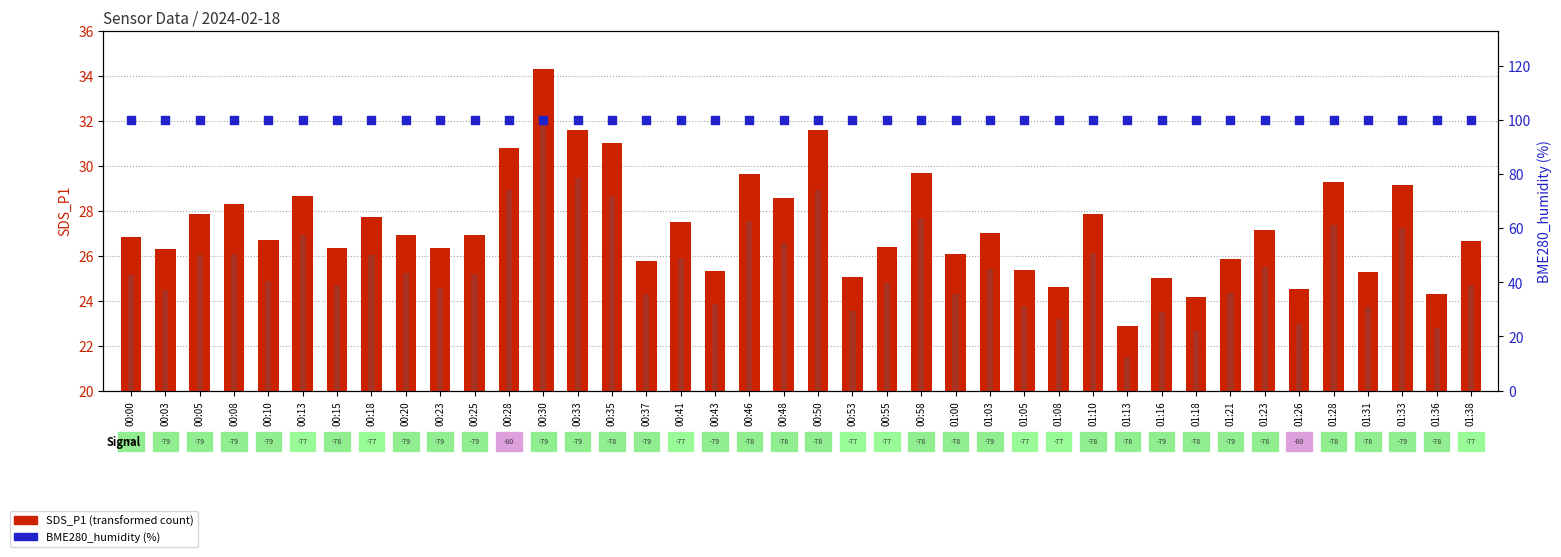

Which series has the widest spread of Y values?

SDS_P1 (transformed count)